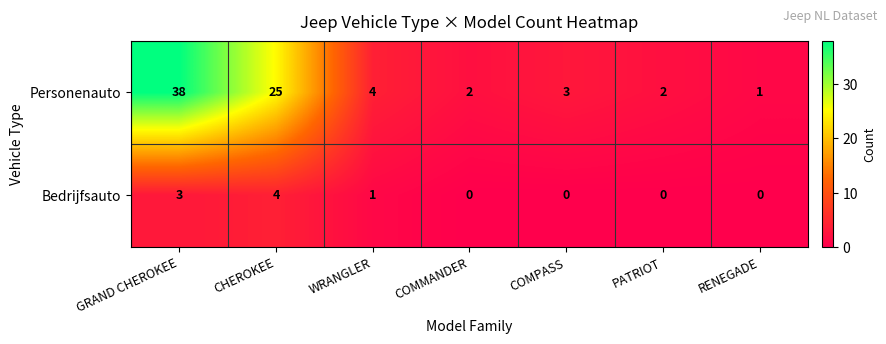

At which label does Personenauto first exceed 3?

GRAND CHEROKEE